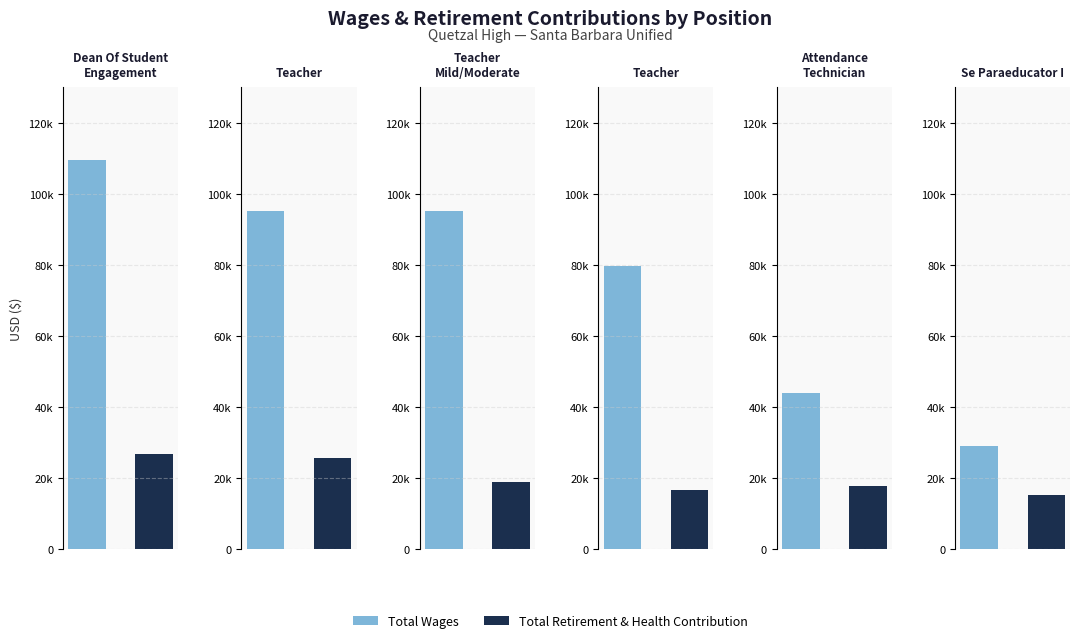

Is it true that Total Wages equals 29143 at Se Paraeducator I?

True